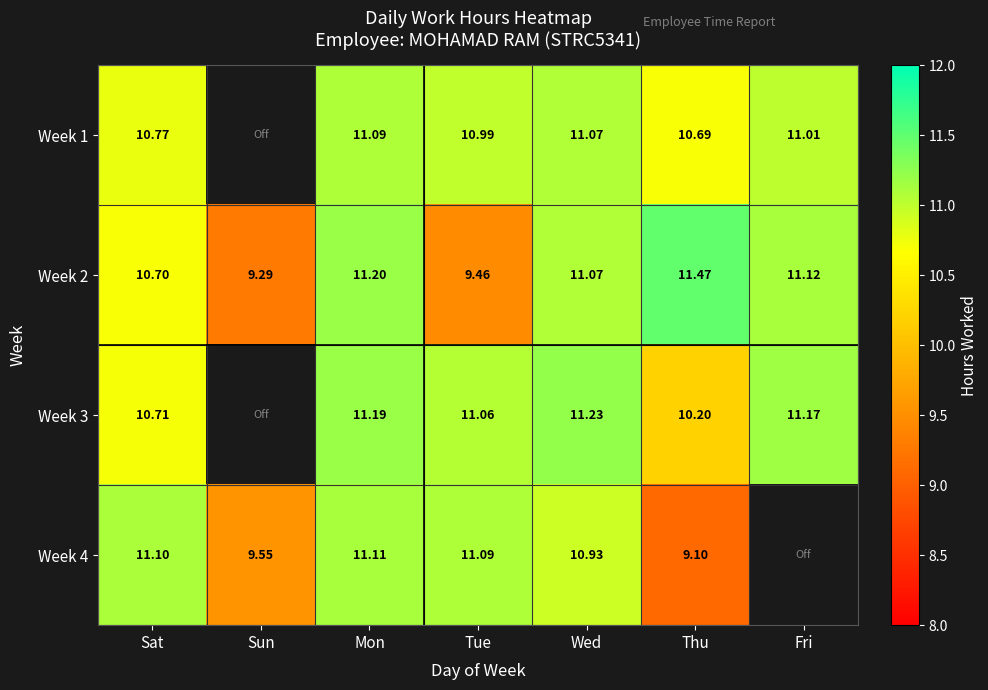

Which category has the highest value in the Week 2 series?

Thu